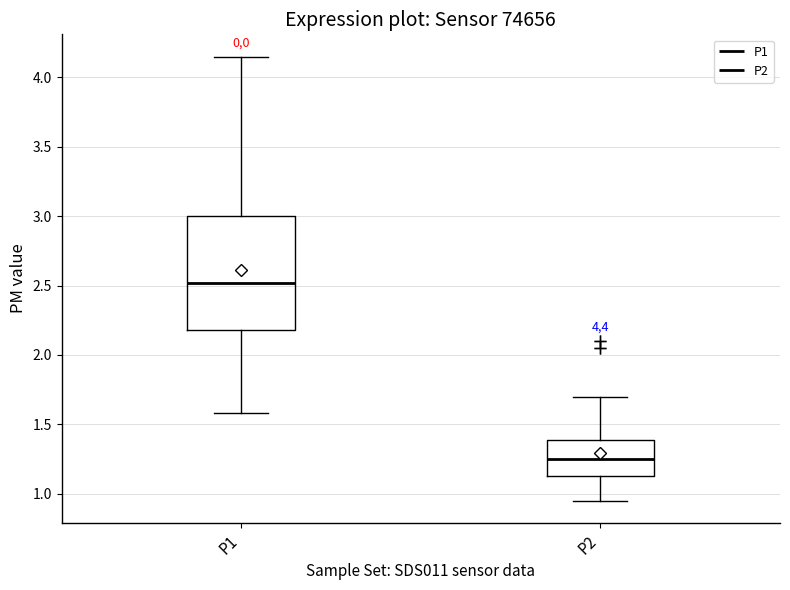

Comparing the boxes themselves (not the whiskers), which one is the tallest?

P1